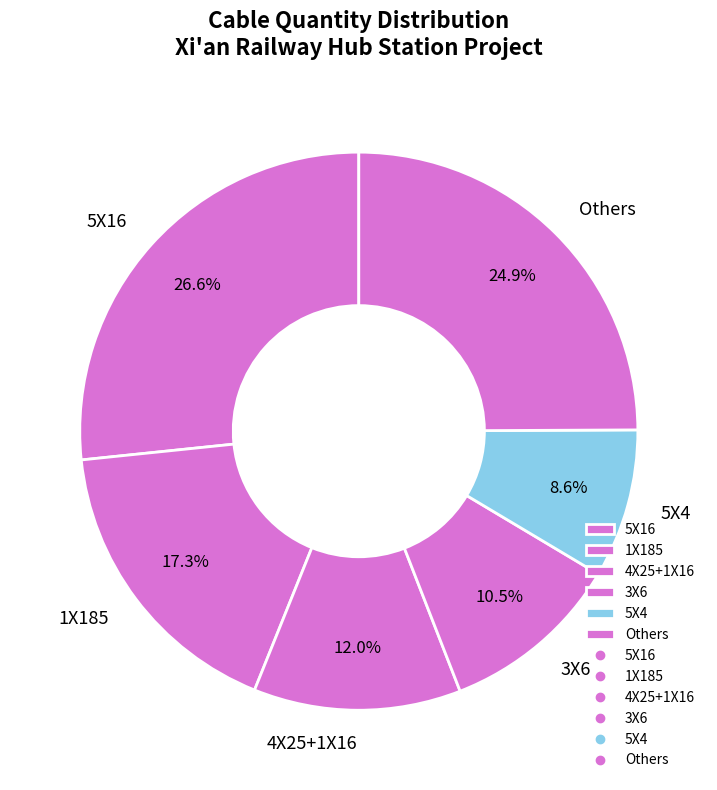

Which category has the biggest portion of the pie?

5X16